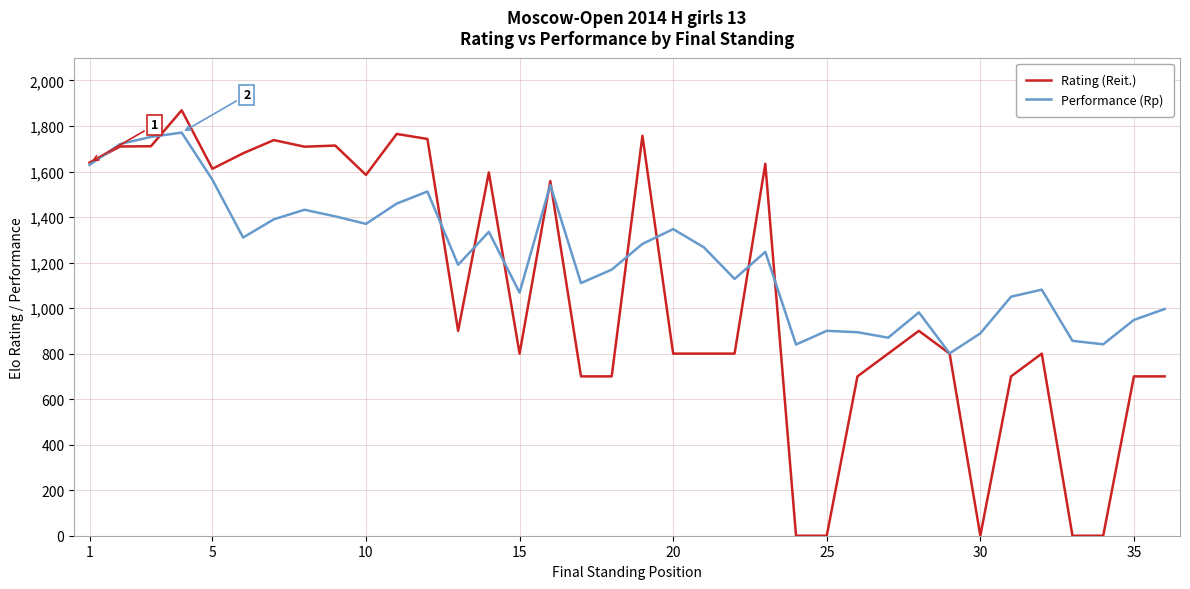

Does the chart display data point markers on the line(s)?

No